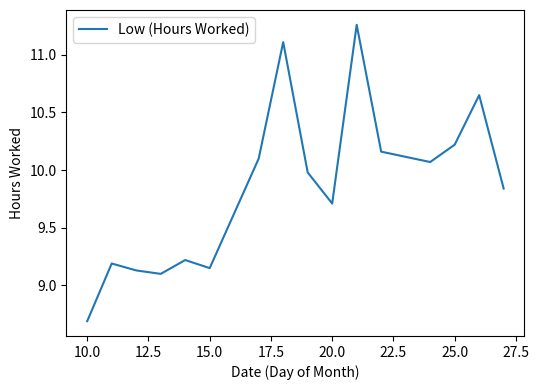

What is the minimum value shown in the chart?

8.7